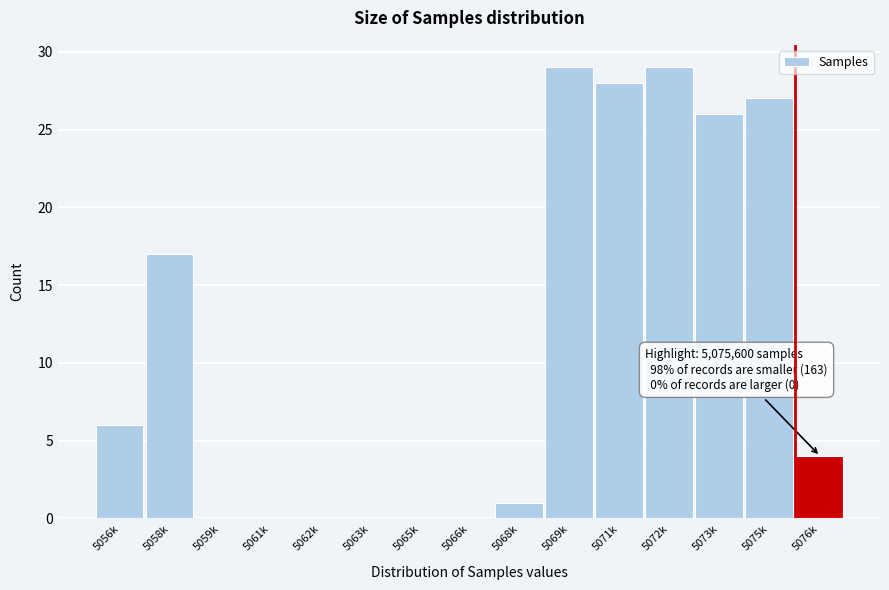

Reading left to right, list all the values displayed in this chart.

5056k=6	5058k=17	5059k=0	5061k=0	5062k=0	5063k=0	5065k=0	5066k=0	5068k=1	5069k=29	5071k=28	5072k=29	5073k=26	5075k=27	5076k=4